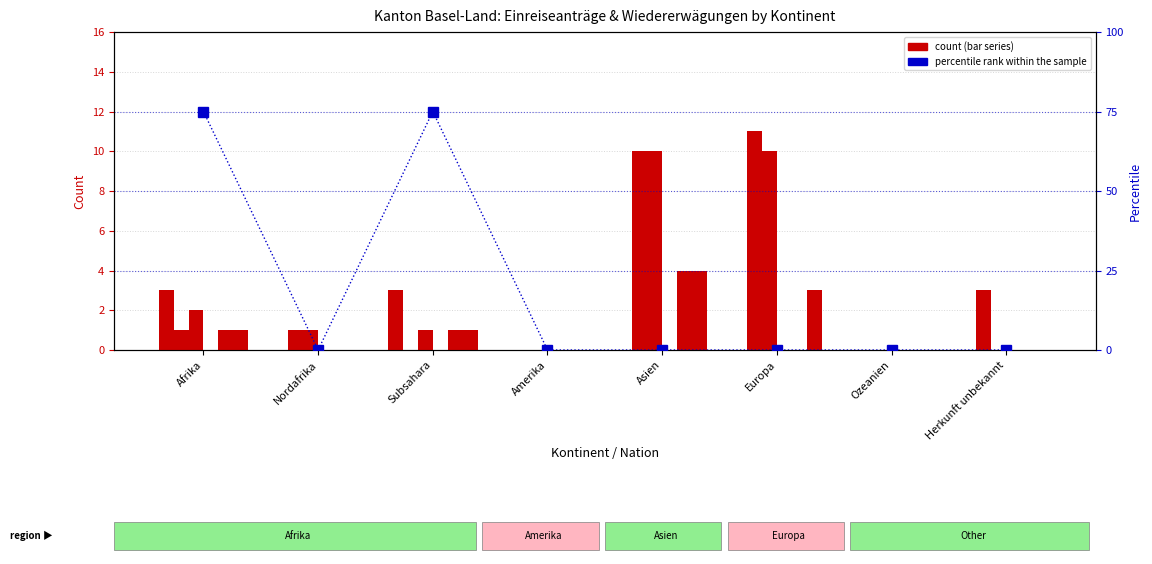

Does the chart contain any negative values?

No